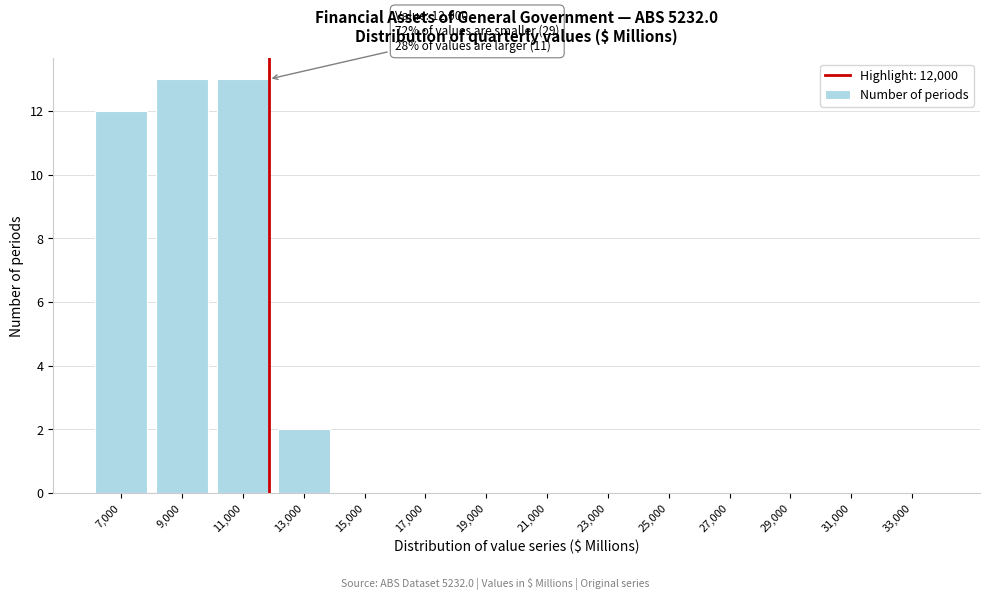

Reading right to left, list all the values displayed in this chart.

33,000=0	31,000=0	29,000=0	27,000=0	25,000=0	23,000=0	21,000=0	19,000=0	17,000=0	15,000=0	13,000=2	11,000=13	9,000=13	7,000=12